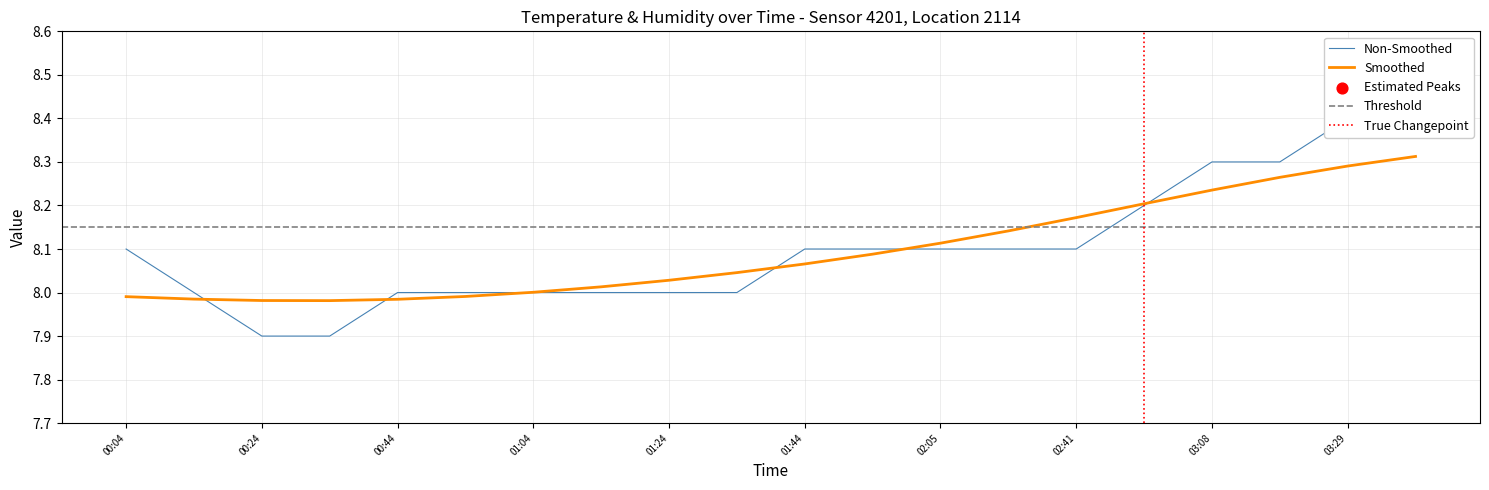

What is the change in value from 00:34 to 01:14?

+0.1